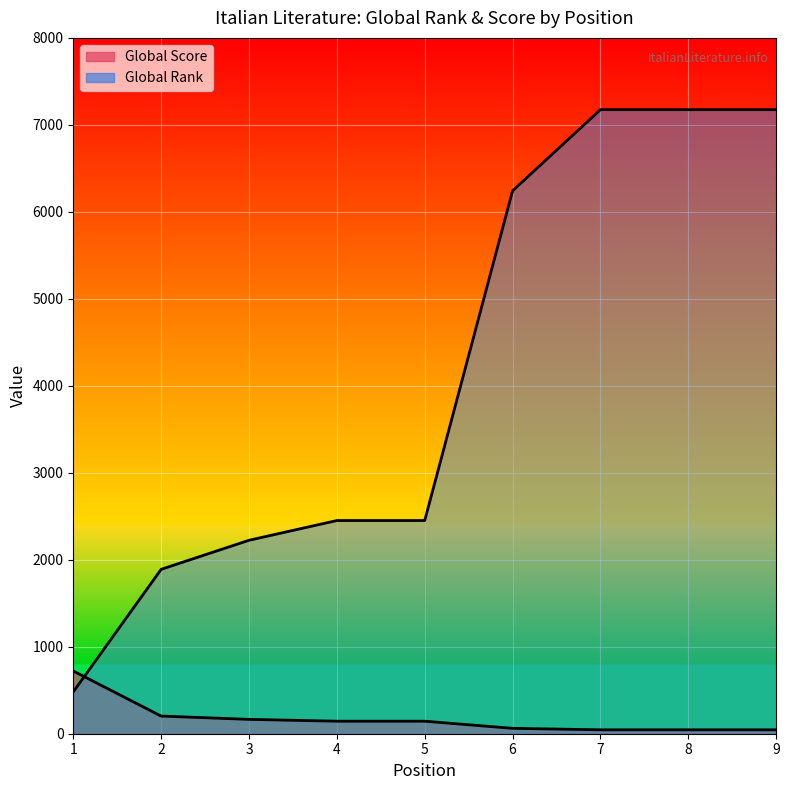

The Global Rank series shows 3914 at 4. True or false?

False